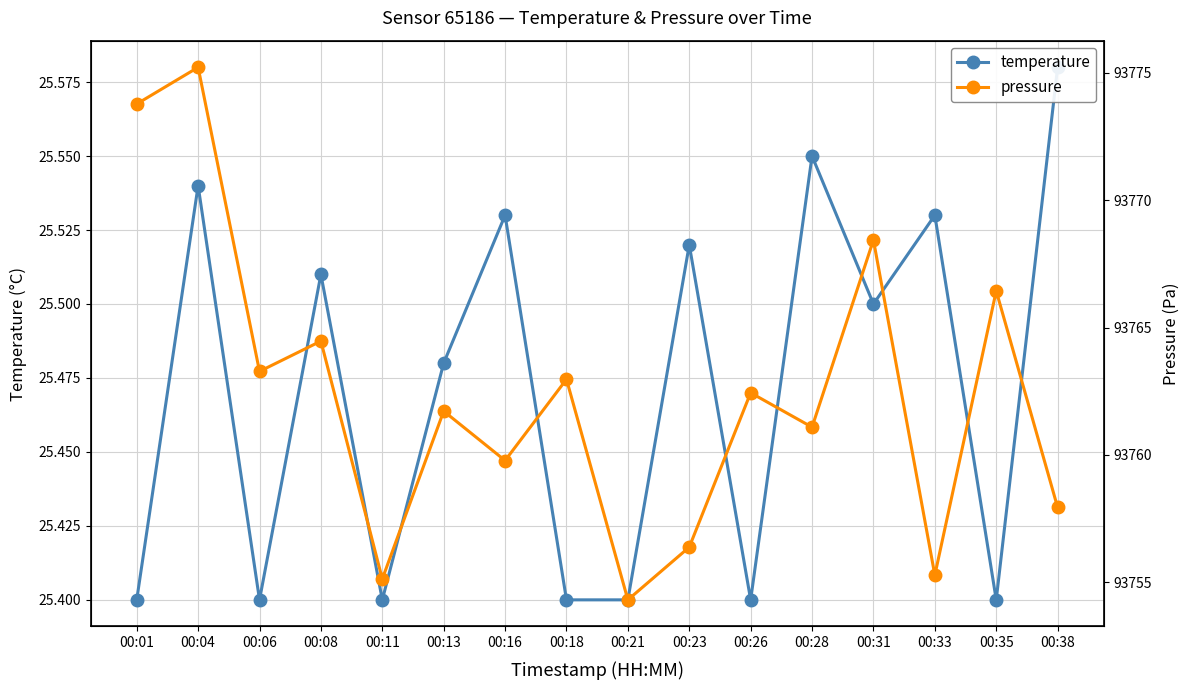

List the series in order of their peak value, lowest first.

temperature, pressure